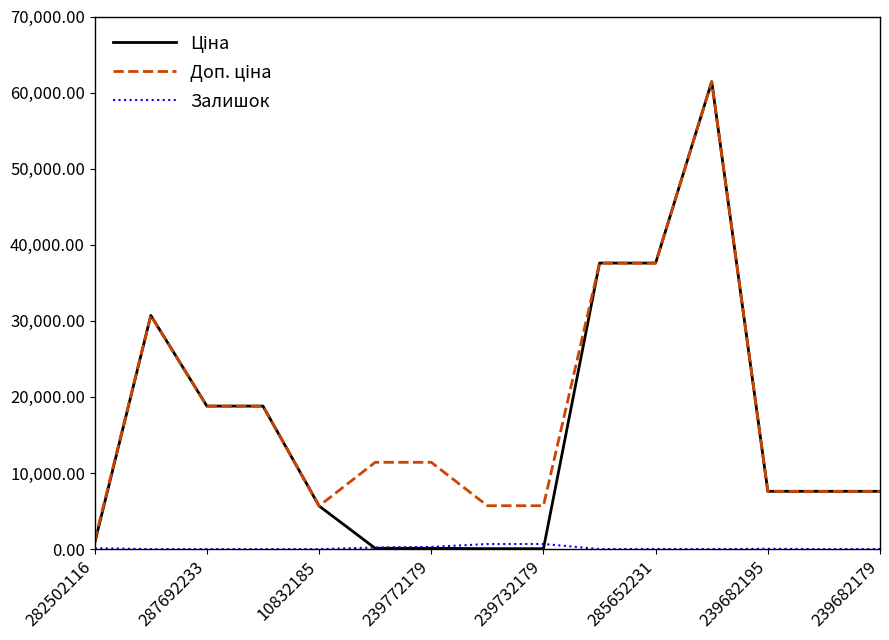

What is the greatest value displayed?

61434.3